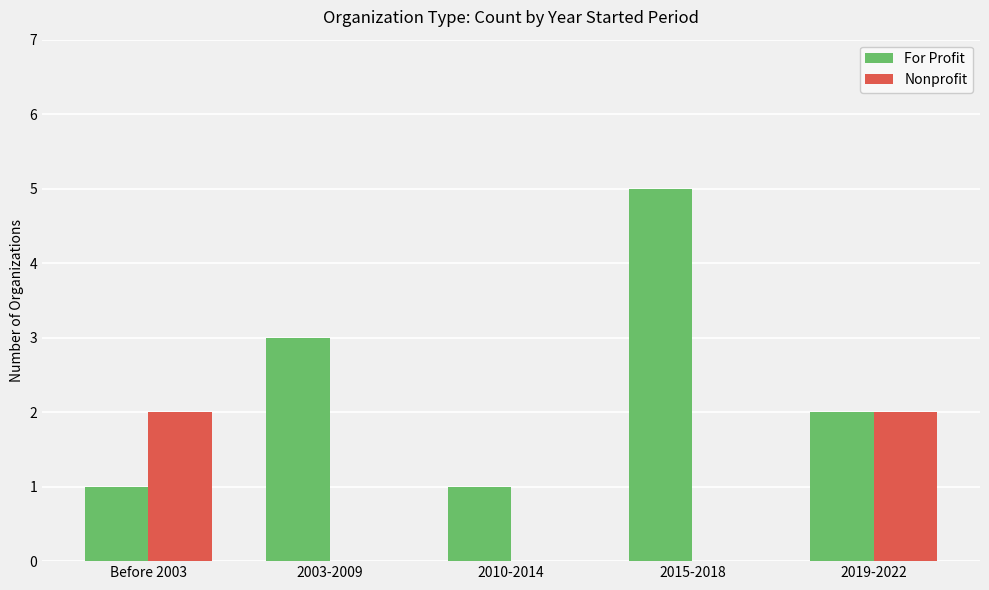

What is the maximum value for For Profit?

5